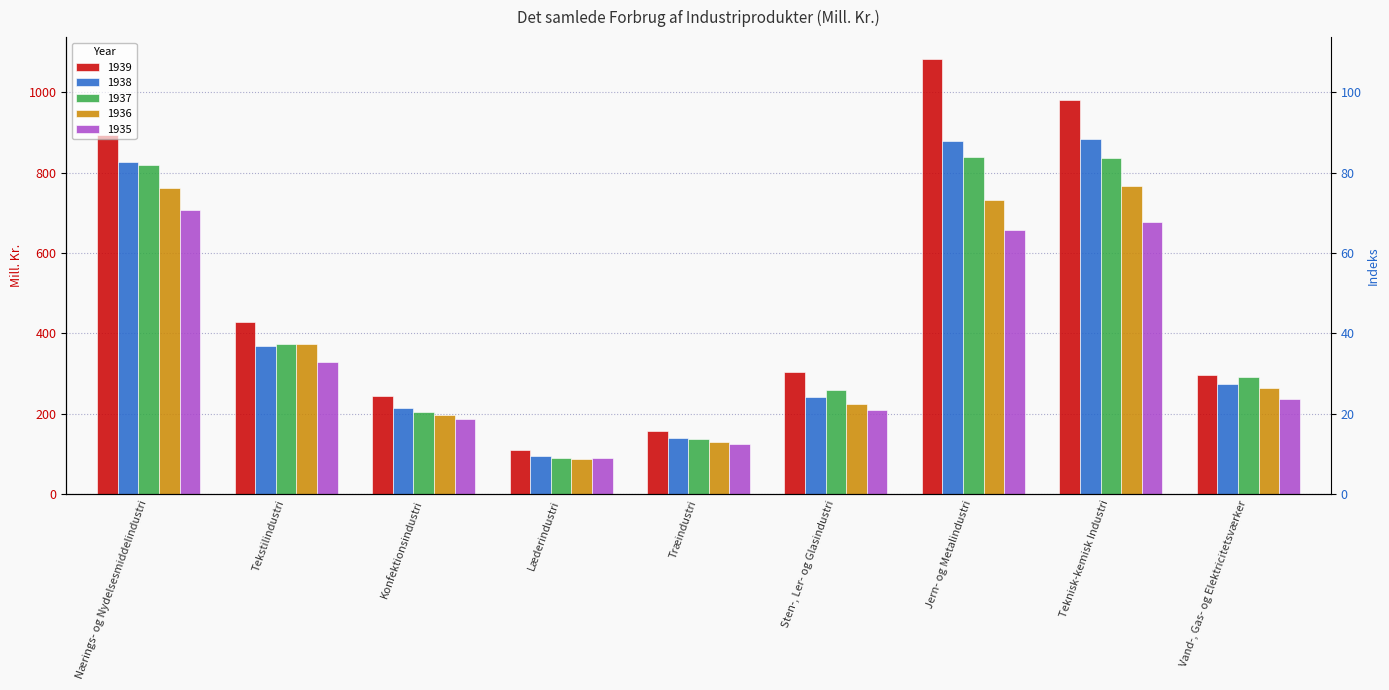

The value of 1936 at Læderindustri is 116.8. True or false?

False